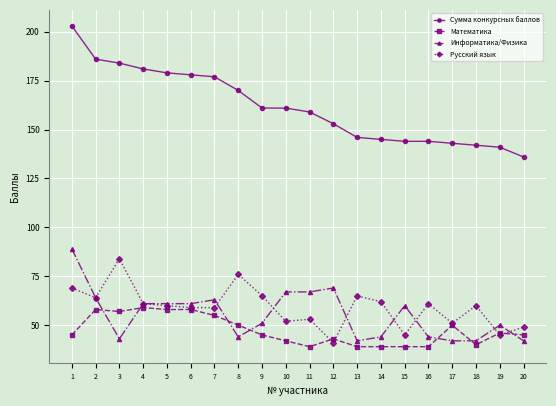

Which category has the lowest value in the Сумма конкурсных баллов series?

20